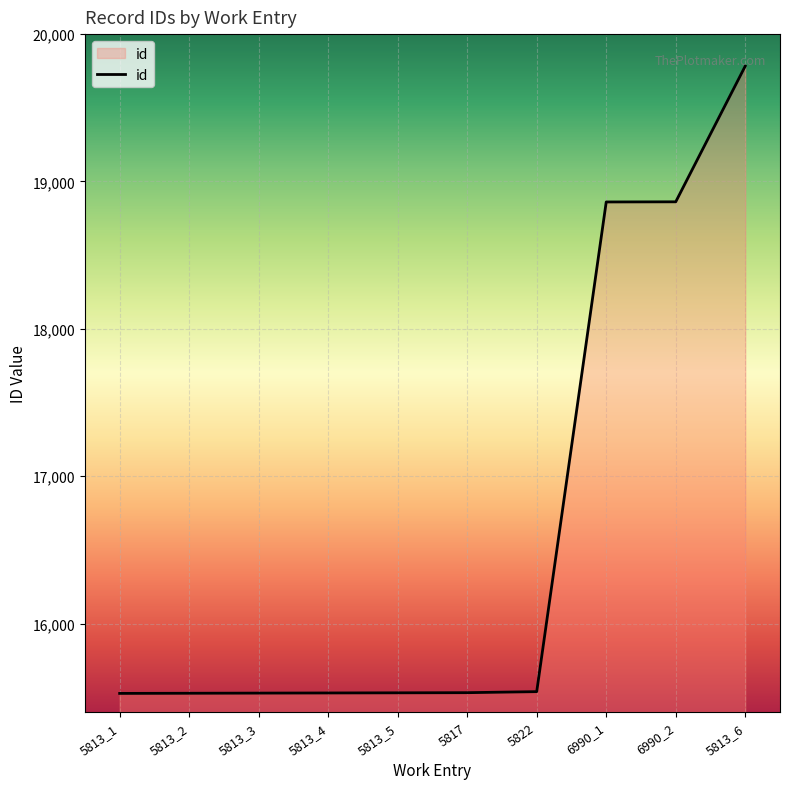

What is the greatest value displayed?

19783